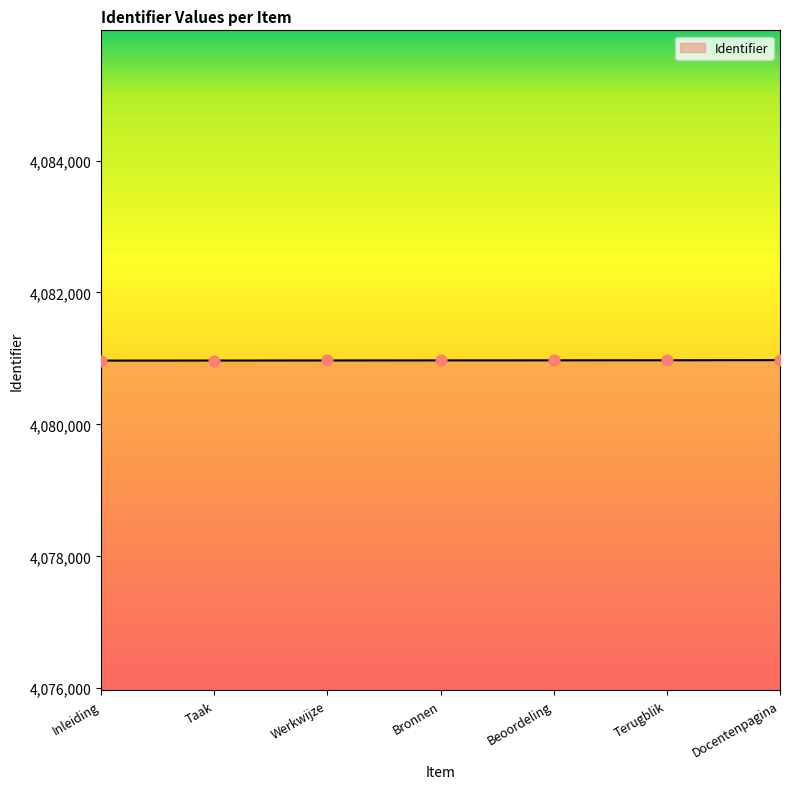

What is the ratio of the value at Docentenpagina to the value at Terugblik?

1.0